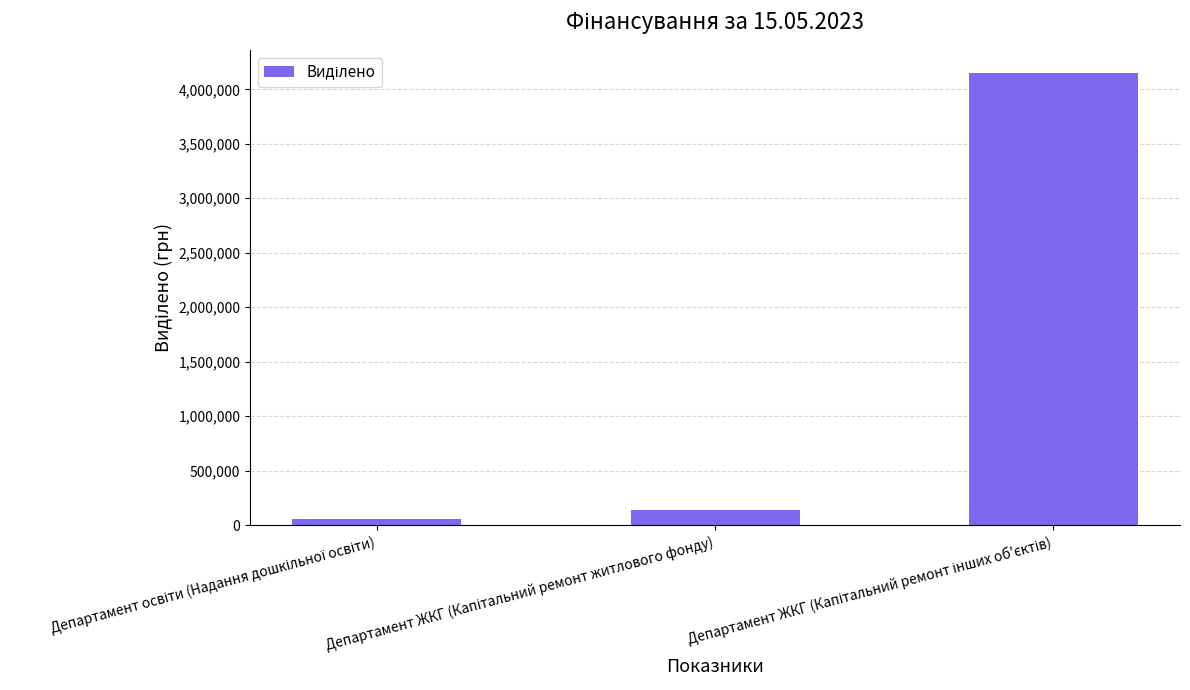

What is the greatest value displayed?

4154000